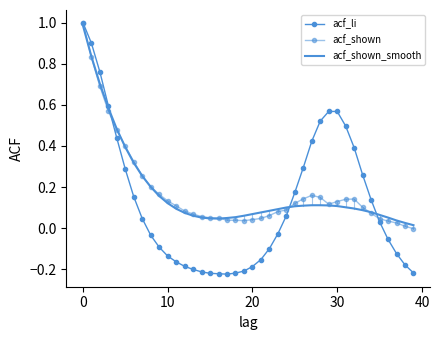

Which series has the largest range (max minus min)?

acf_li